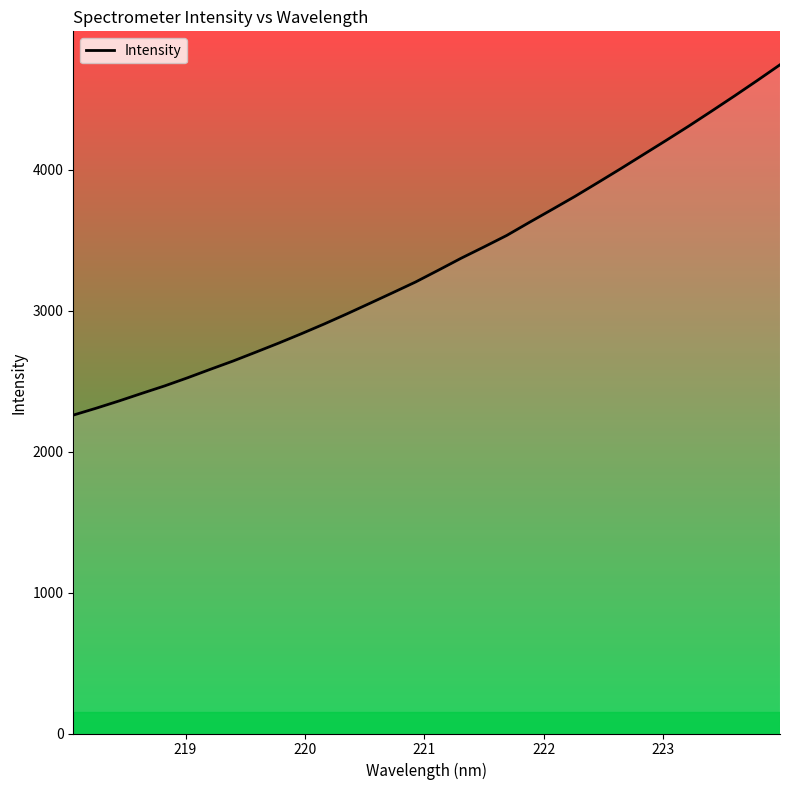

Does the chart display data point markers on the line(s)?

No